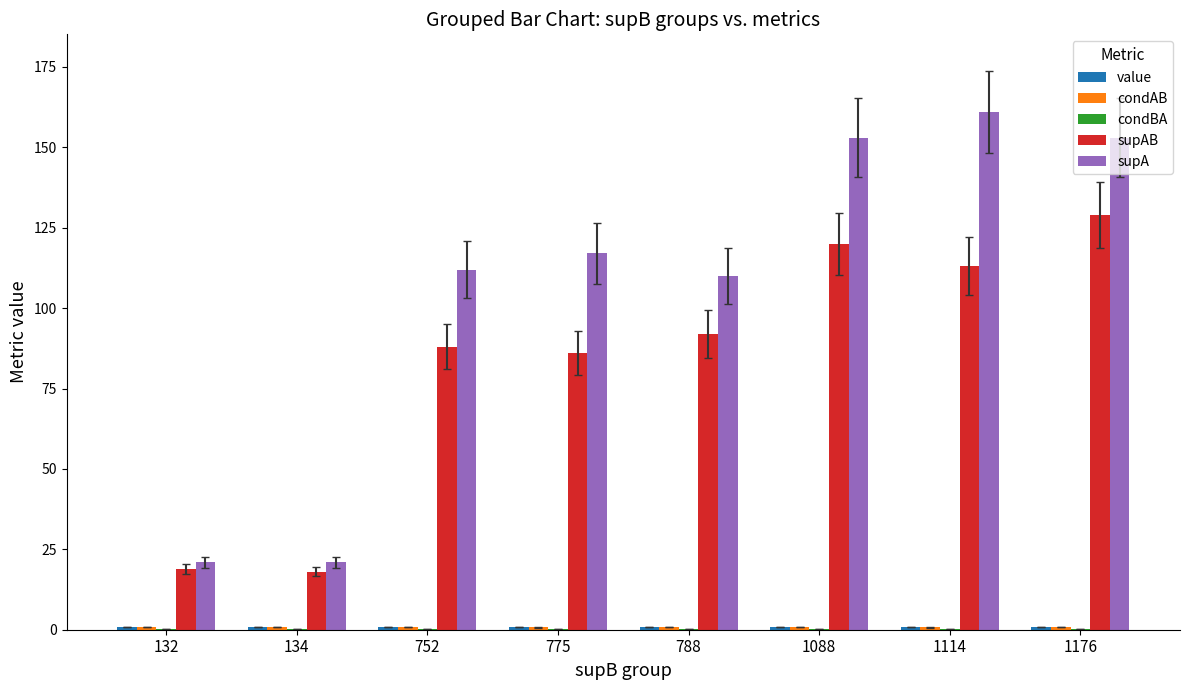

Which series has the largest total across all categories?

supA